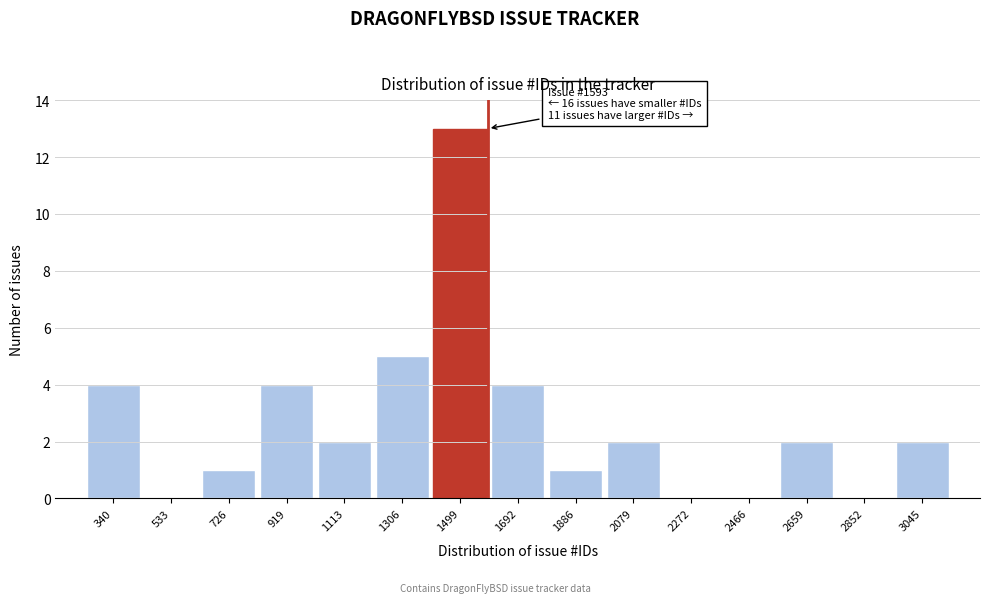

Over which range of the x-axis is the bar tallest?

1400 to 1600